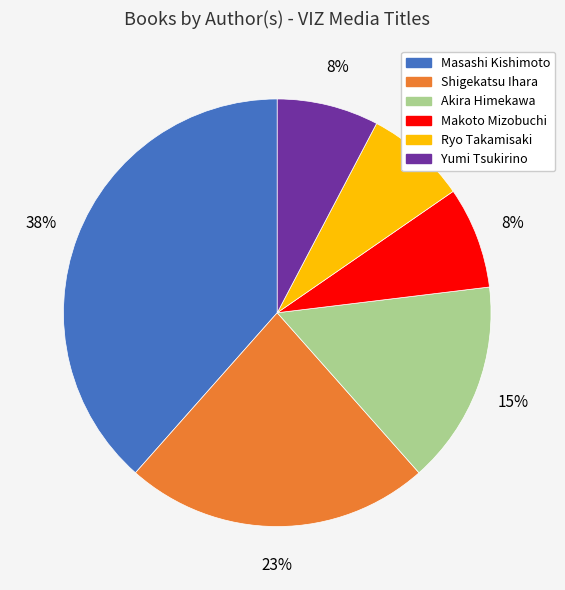

Which category has the biggest portion of the pie?

Masashi Kishimoto